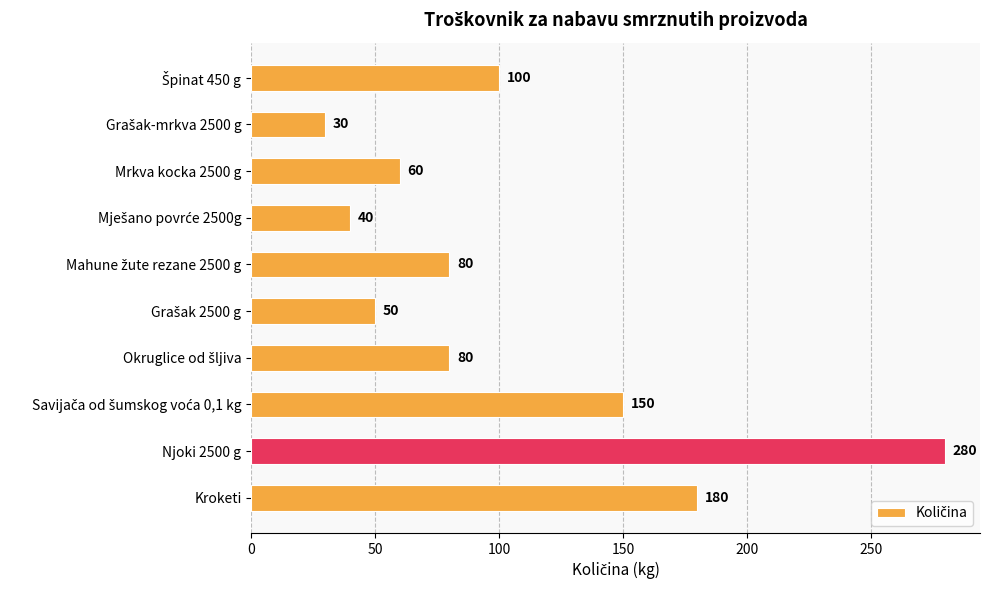

What is the difference between the second highest and minimum values?

150